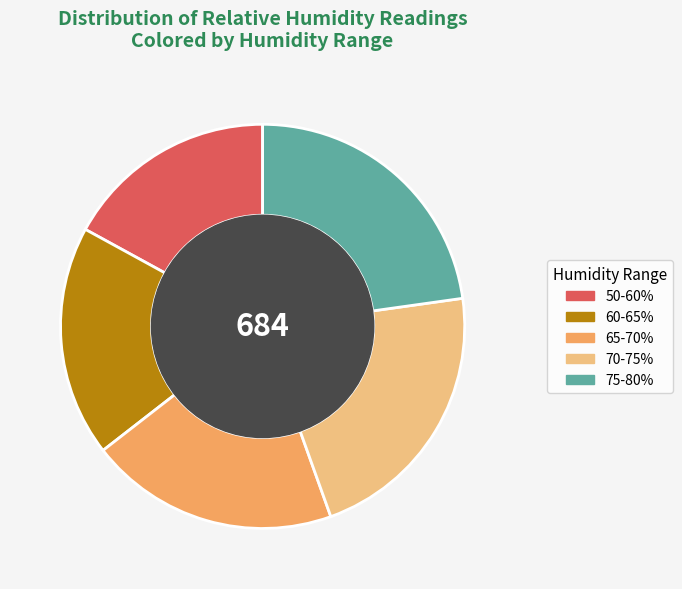

Is there any slice that represents more than half of the pie?

No